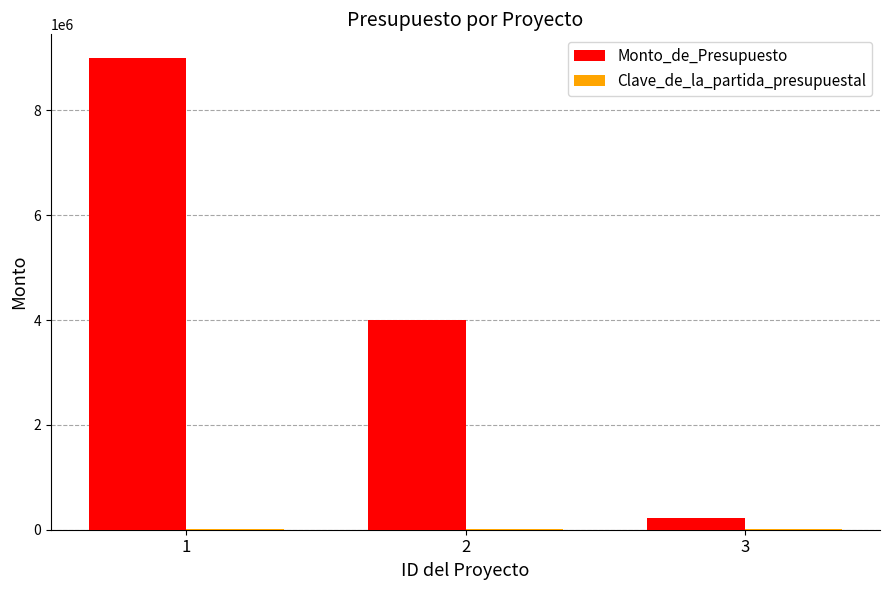

Which series has the largest total across all categories?

Monto_de_Presupuesto